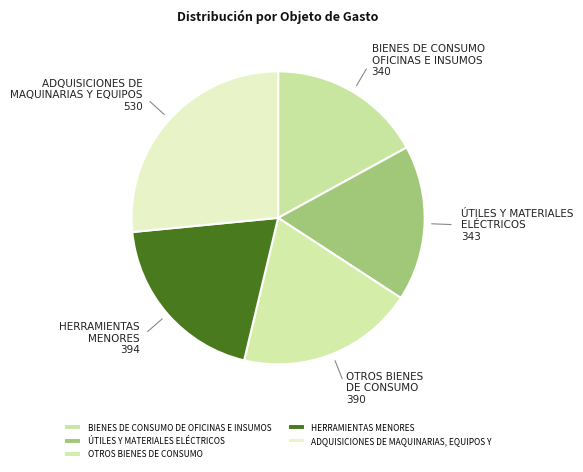

True or false: BIENES DE CONSUMO DE OFICINAS E INSUMOS accounts for 17% of the total.

True